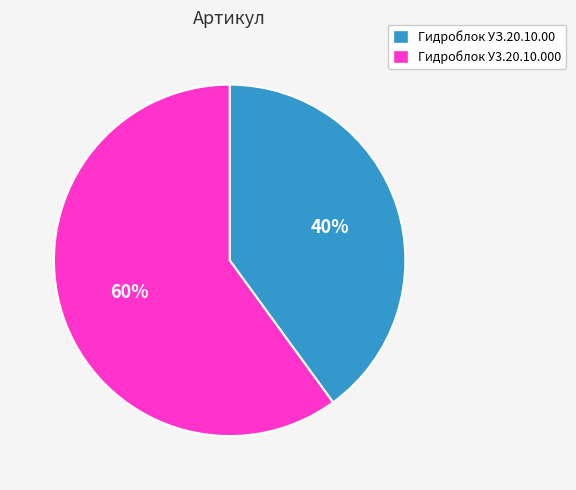

Combined, do Гидроблок У3.20.10.000 and Гидроблок УЗ.20.10.00 account for over 50%?

Yes